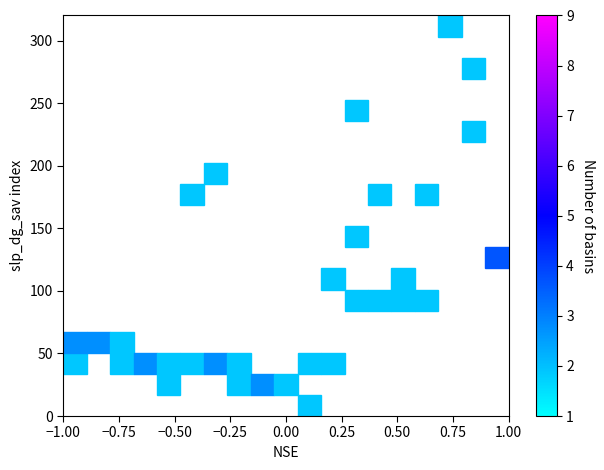

What is the range of Y values (max minus min)?

294